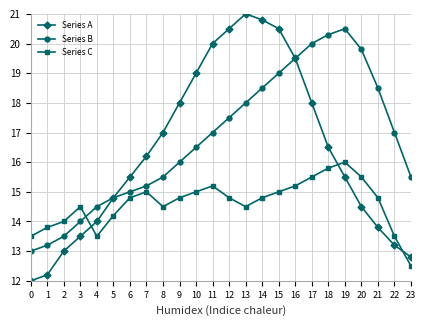

Where do Series C and Series B first cross each other?

3 and 4